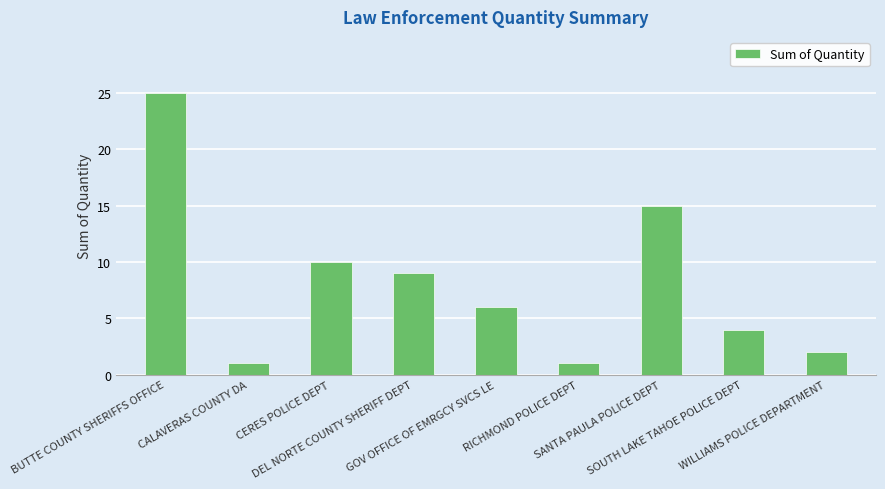

How many distinct data groups are displayed?

1